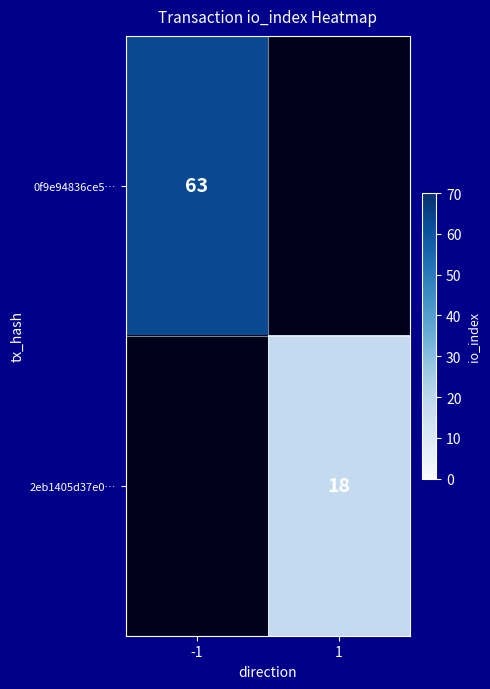

Which category has the highest value across all series?

-1